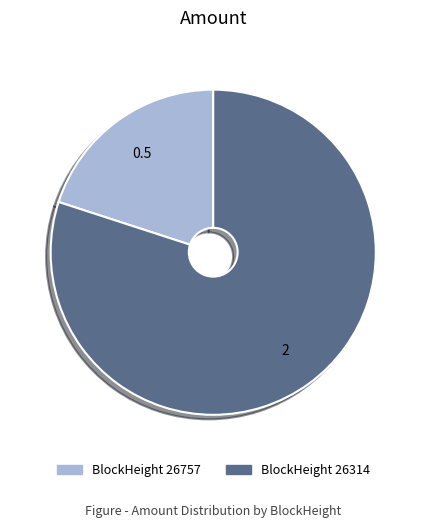

Is there a majority slice in this chart?

Yes